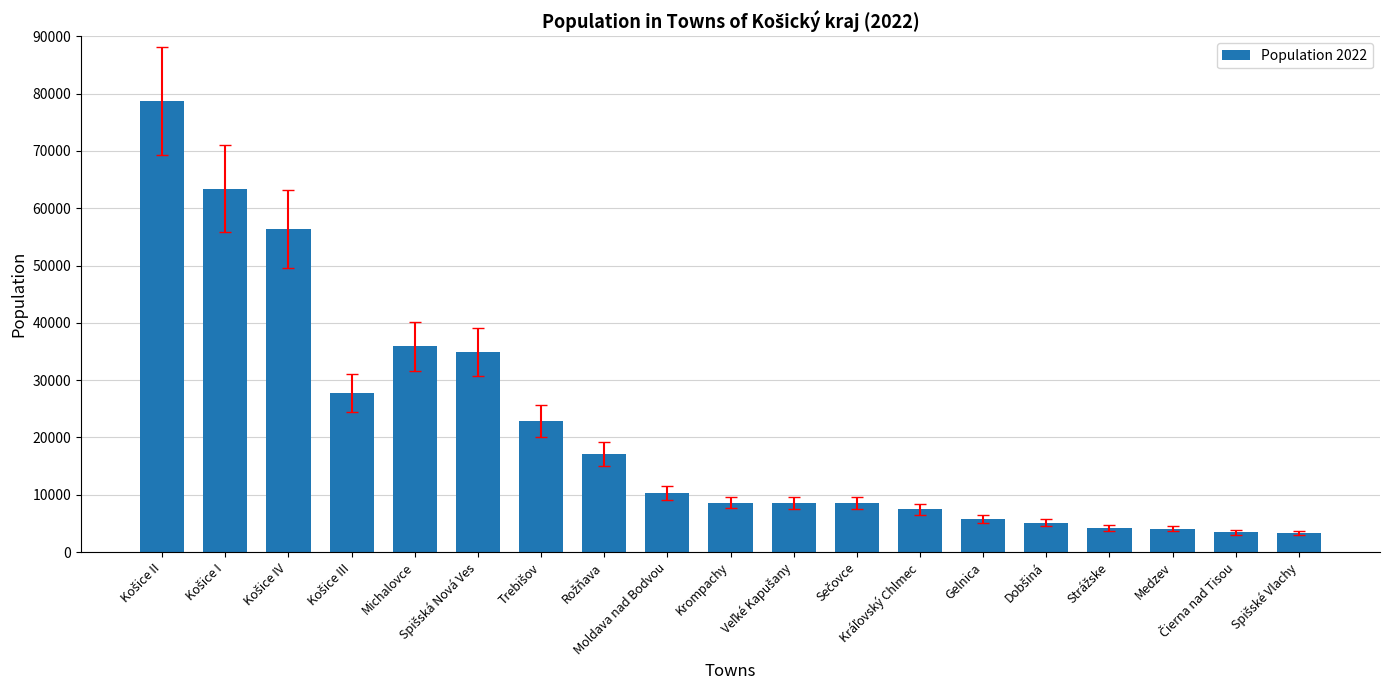

What is the value of the 2nd bar from the left?

63408